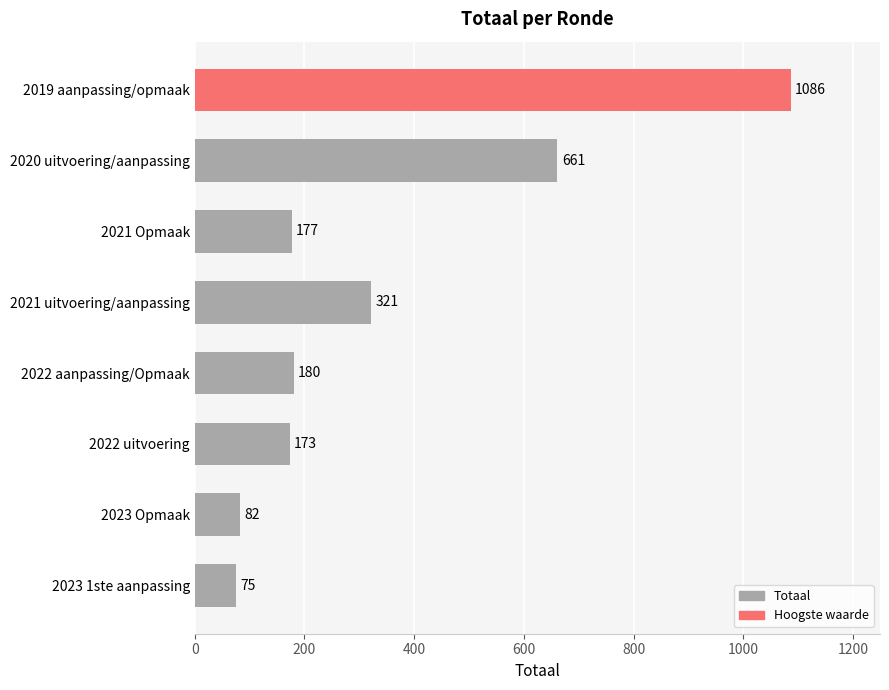

Approximately how many times larger is the value at 2023 Opmaak compared to 2021 uitvoering/aanpassing?

0.3